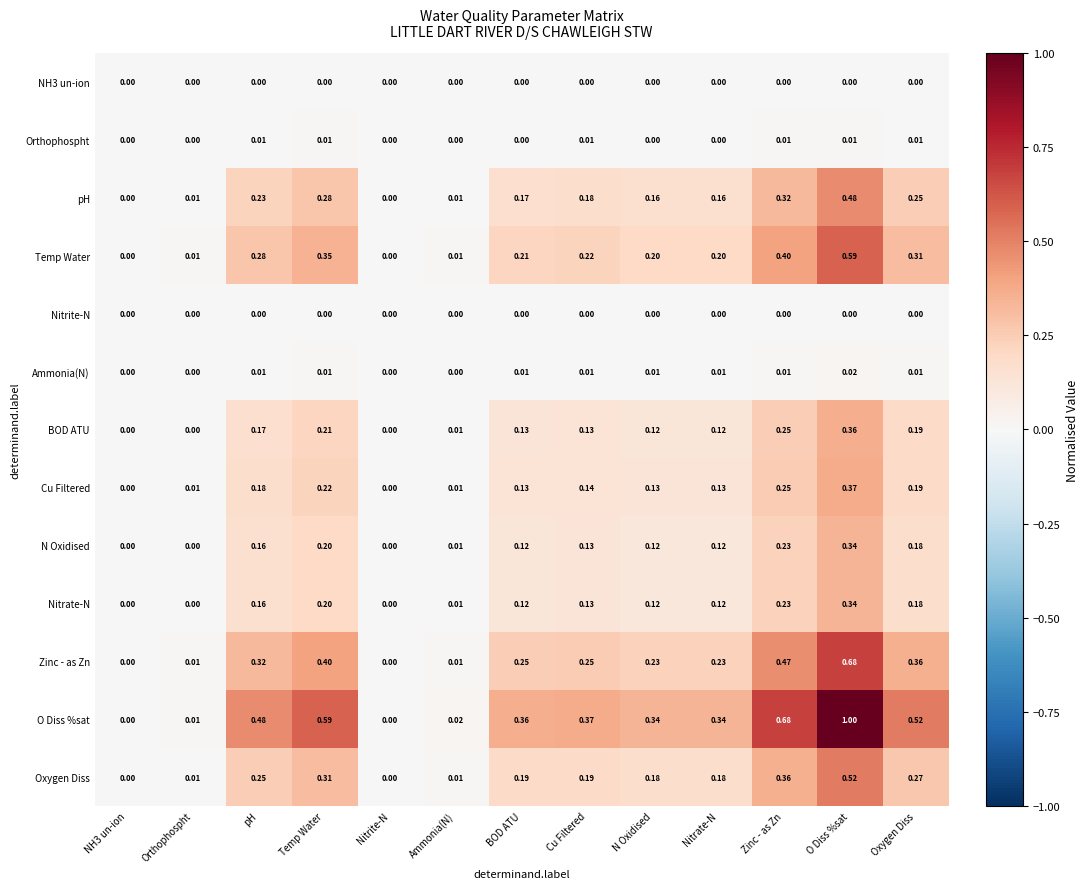

Which series has the widest spread of values?

O Diss %sat